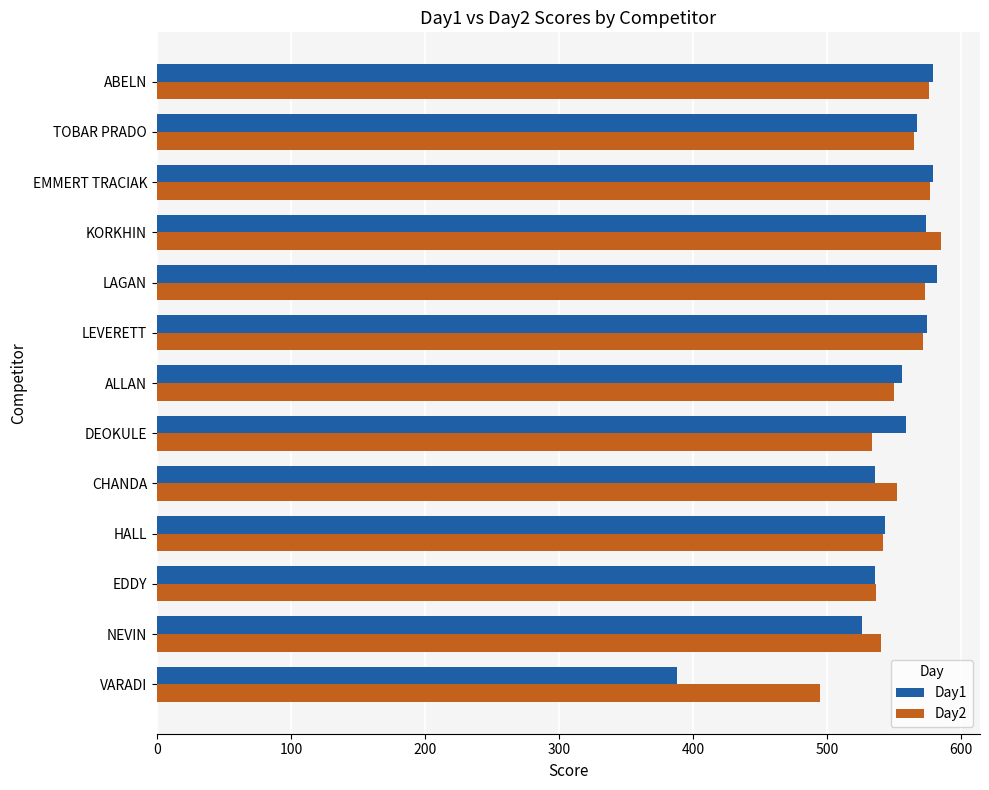

Read the Day1 value at VARADI.

388